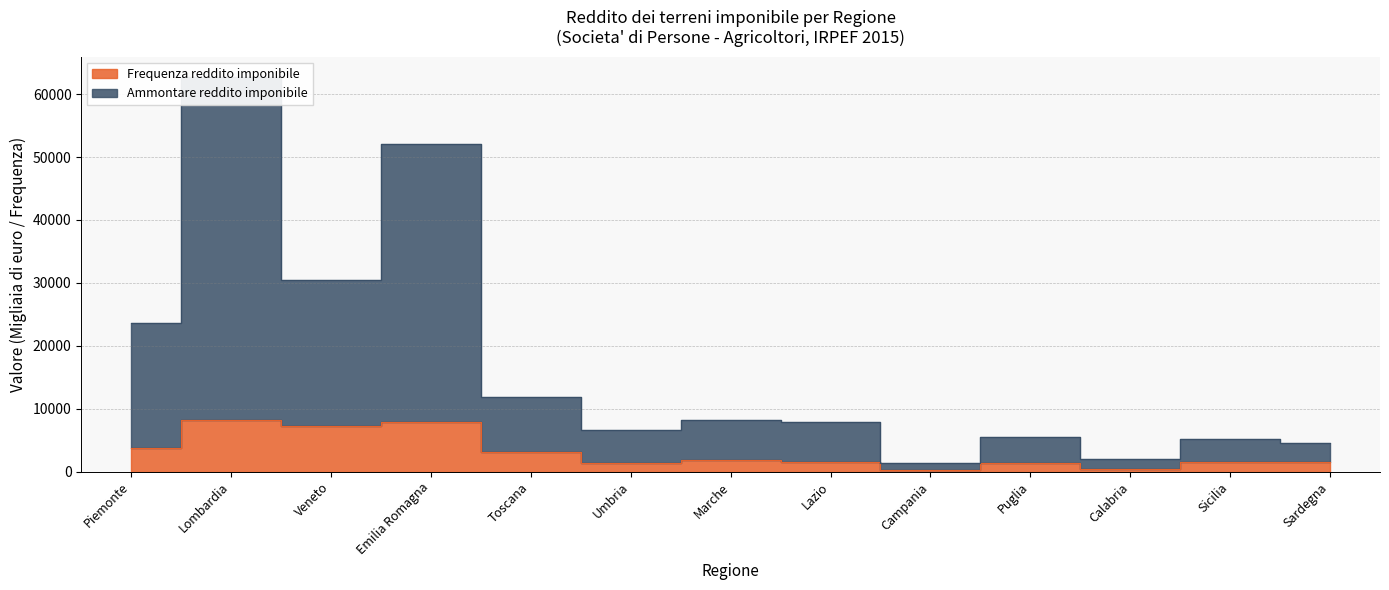

True or false: Ammontare reddito imponibile and Frequenza reddito imponibile intersect in this chart.

False